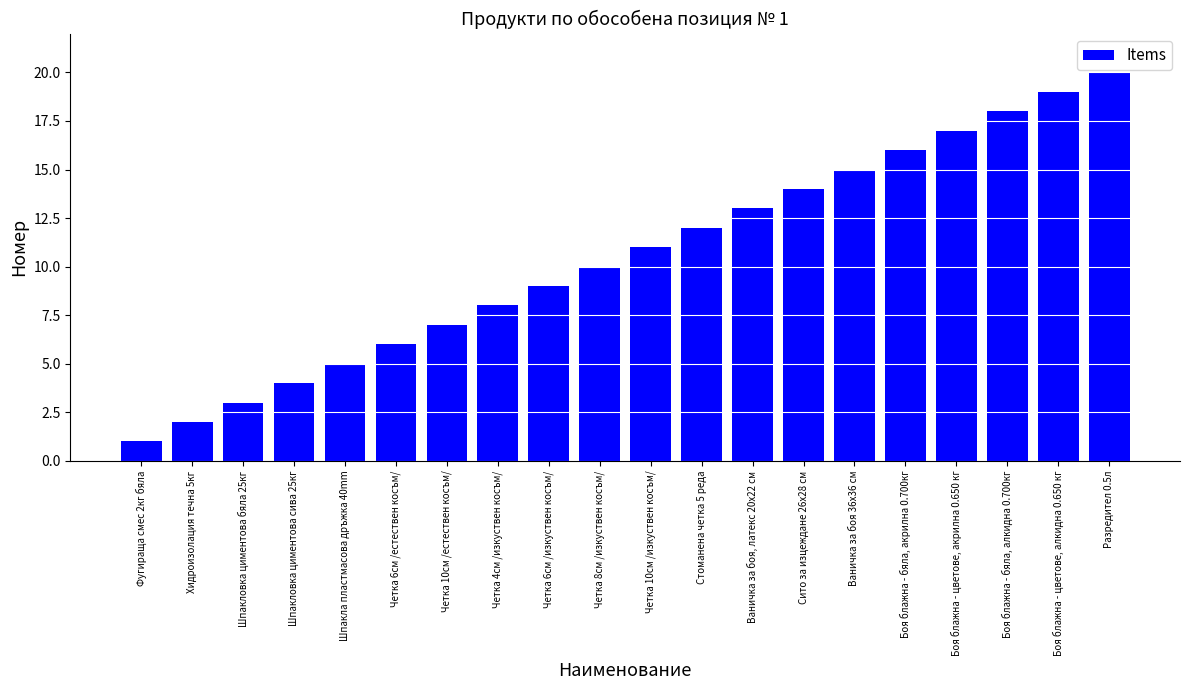

Count the number of categories in the chart.

20